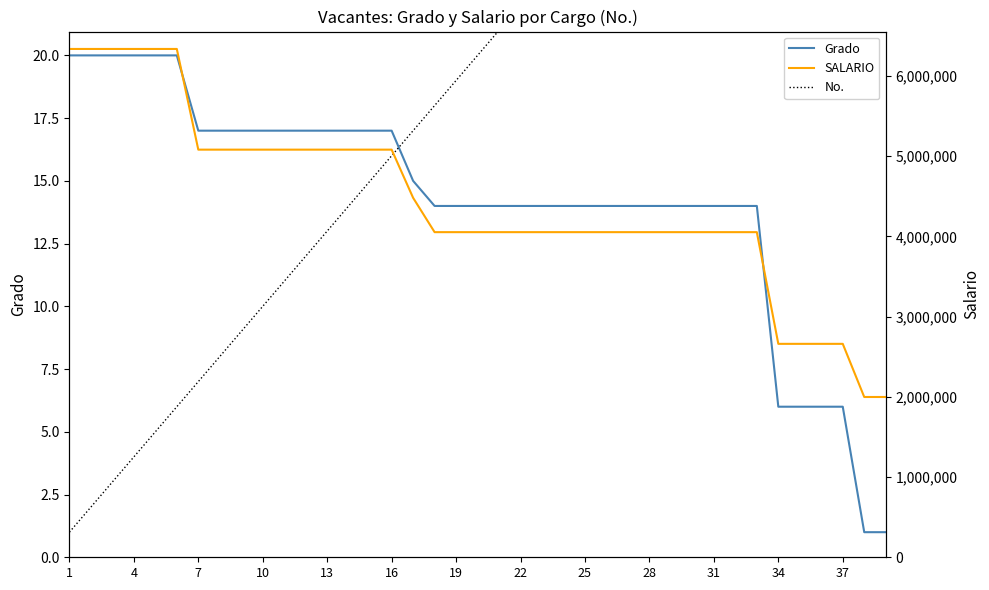

Does the chart have visible grid lines?

No